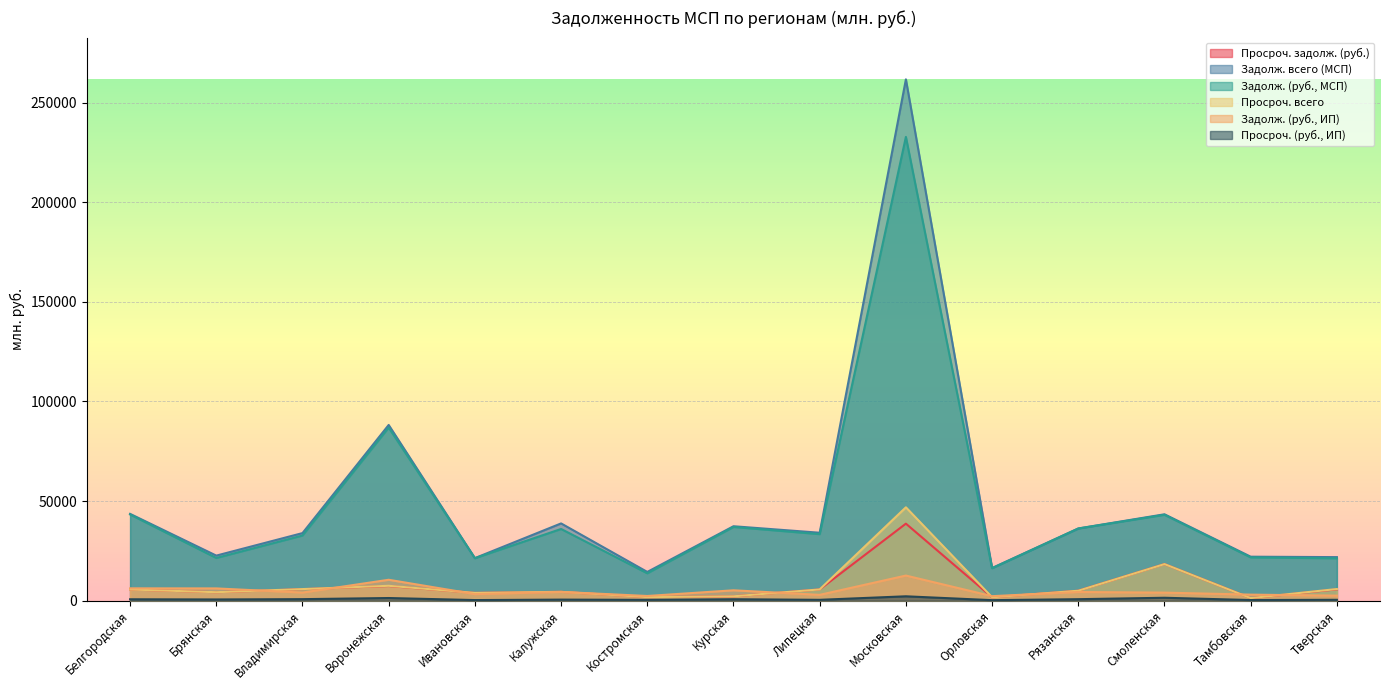

Which series has the widest spread of values?

Задолж. всего (МСП)